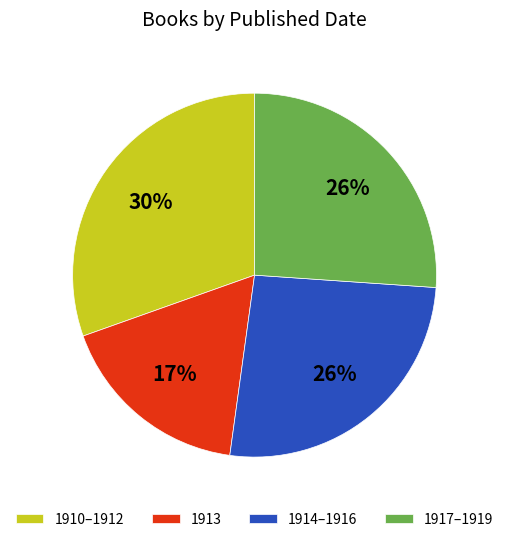

What percentage is the 1913 slice, to the nearest percent?

17%